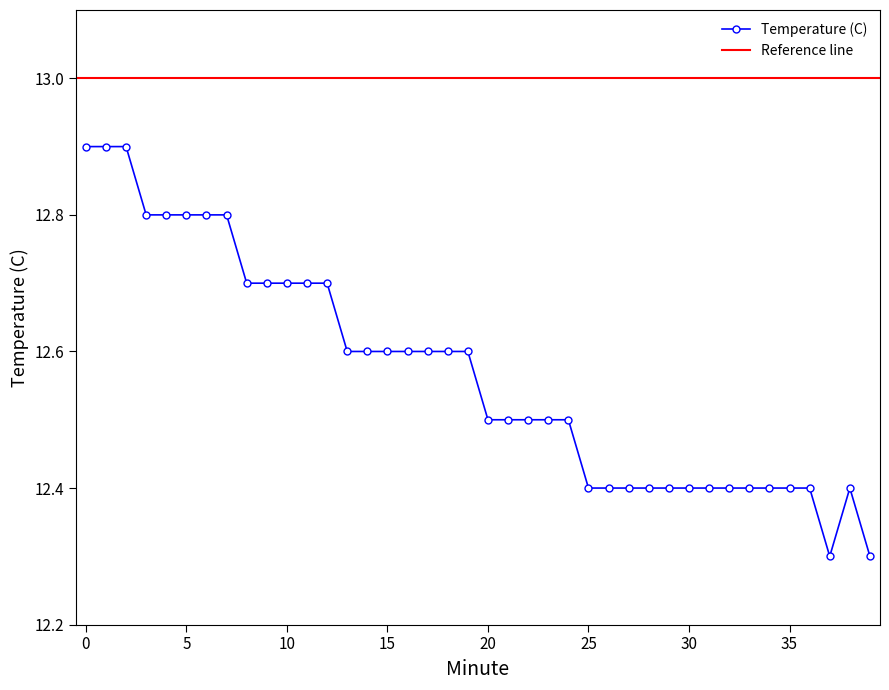

True or false: Temperature (C) has a value of 16.6 at 25.

False